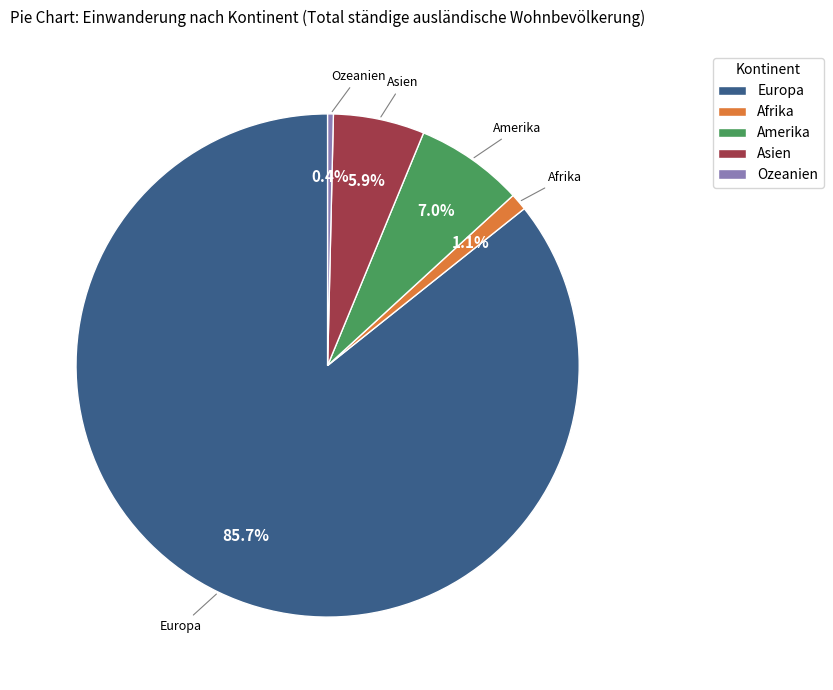

Which slice is the largest?

Europa